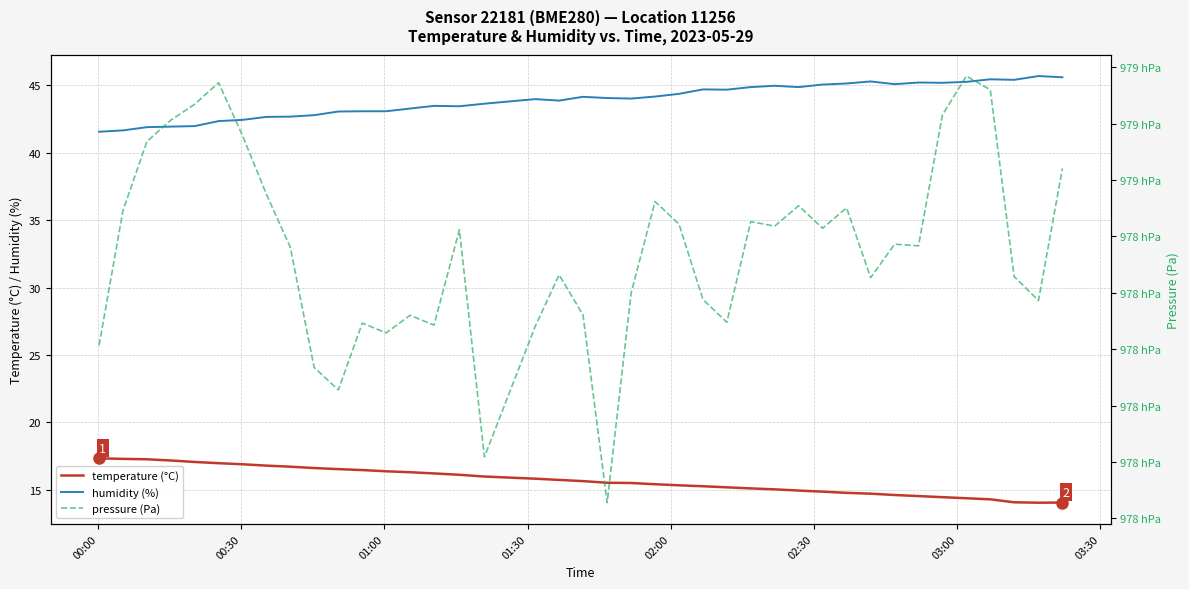

True or false: humidity (%) and temperature (°C) intersect in this chart.

False